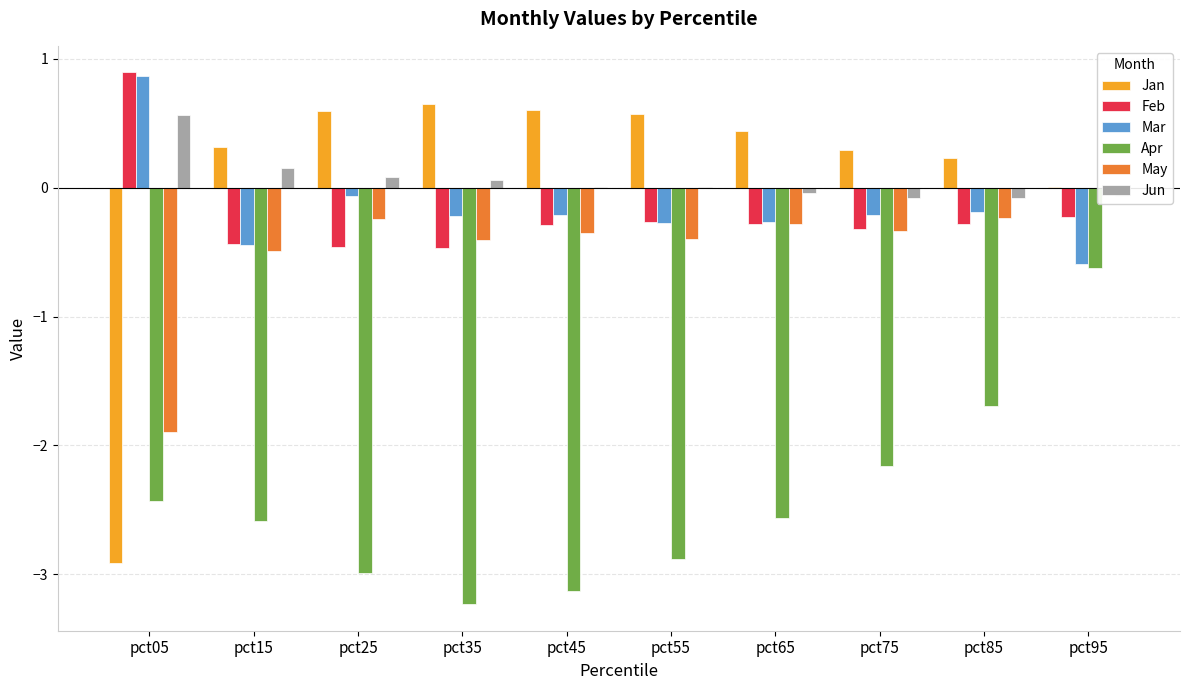

Where does the Mar series first go above 0?

pct05